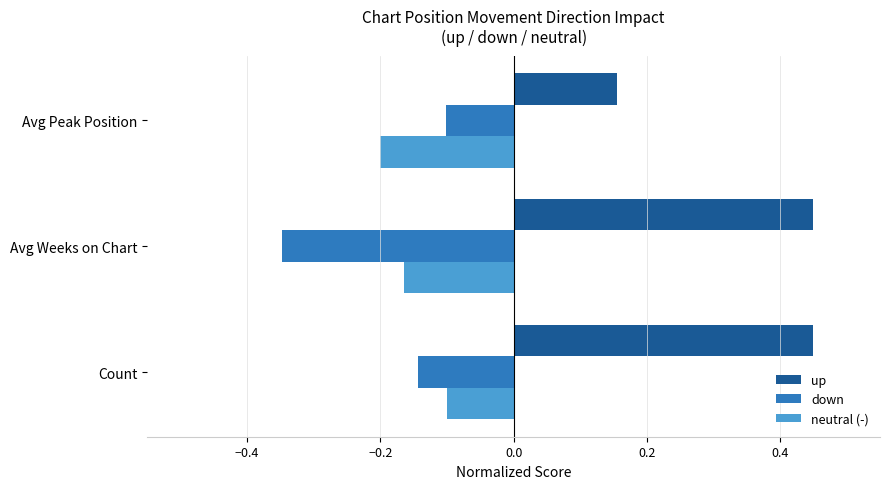

How many up values are between 0 and 1?

3